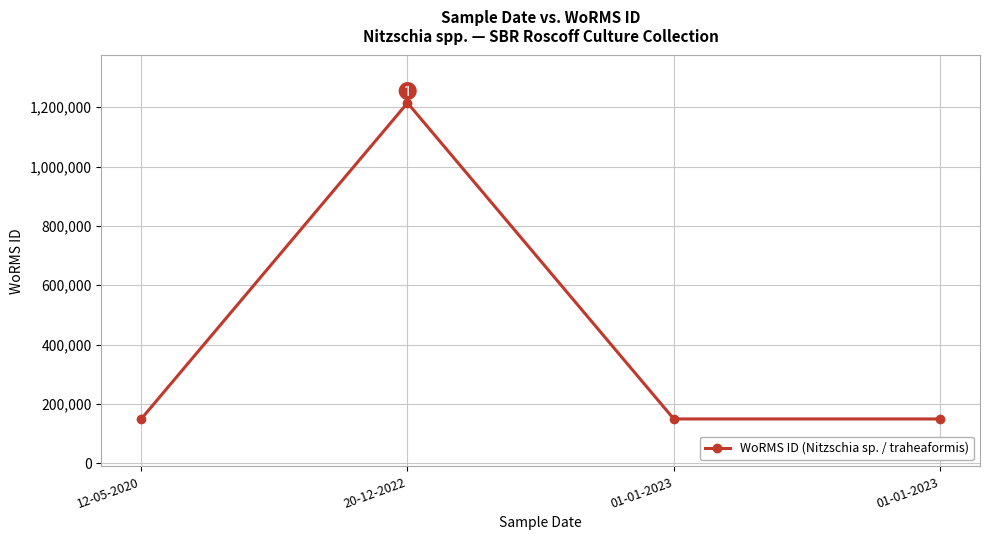

What is the sum of the values at 01-01-2023 and 12-05-2020?

298090